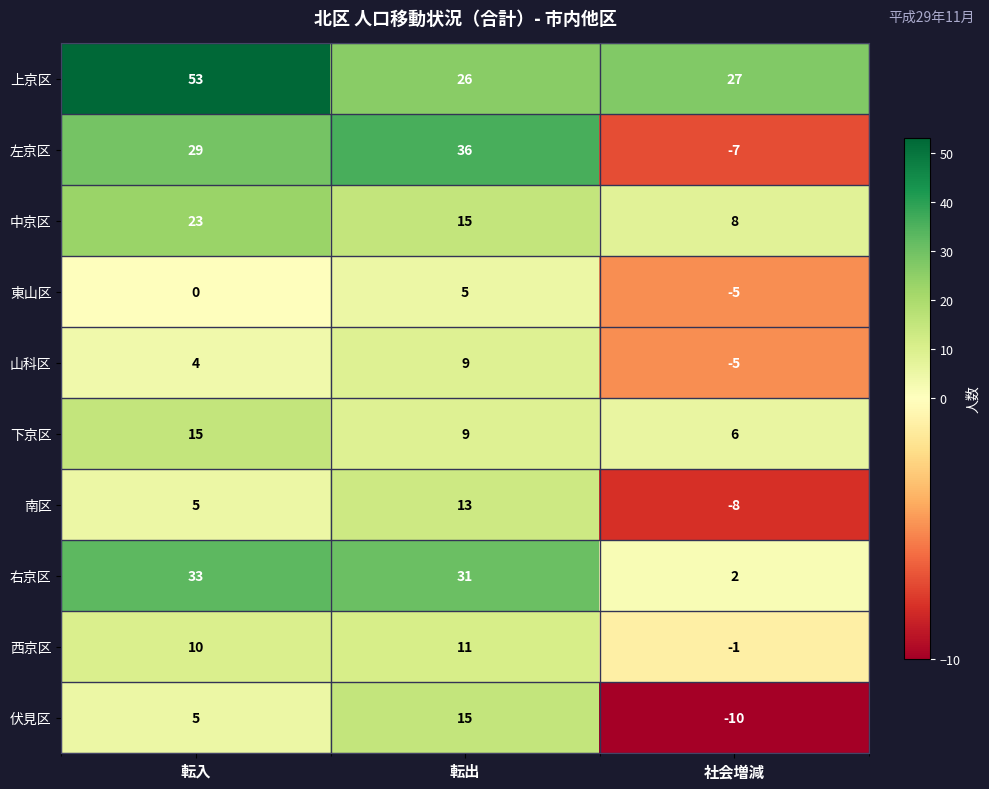

At which category is the sum across all series the highest?

転入